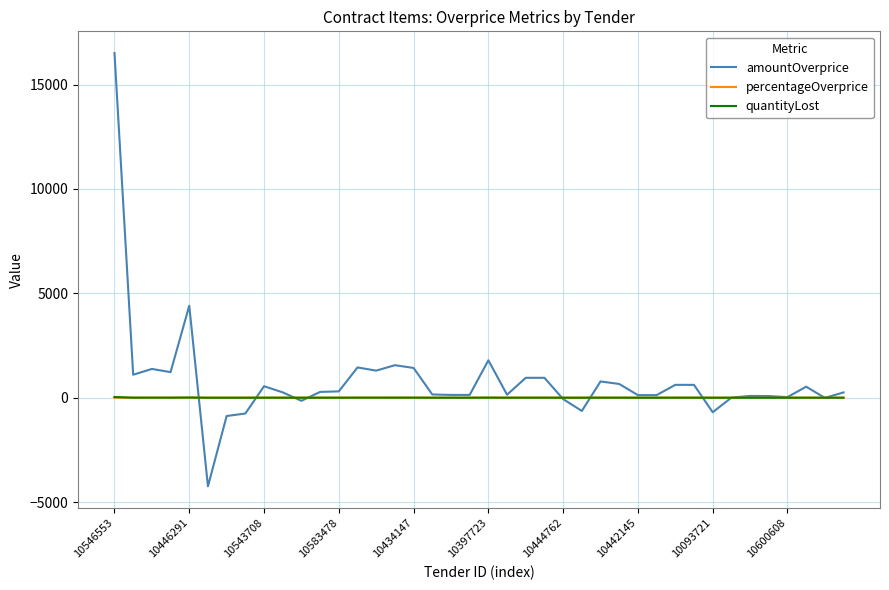

What is the lowest value of the amountOverprice series?

-4246.3